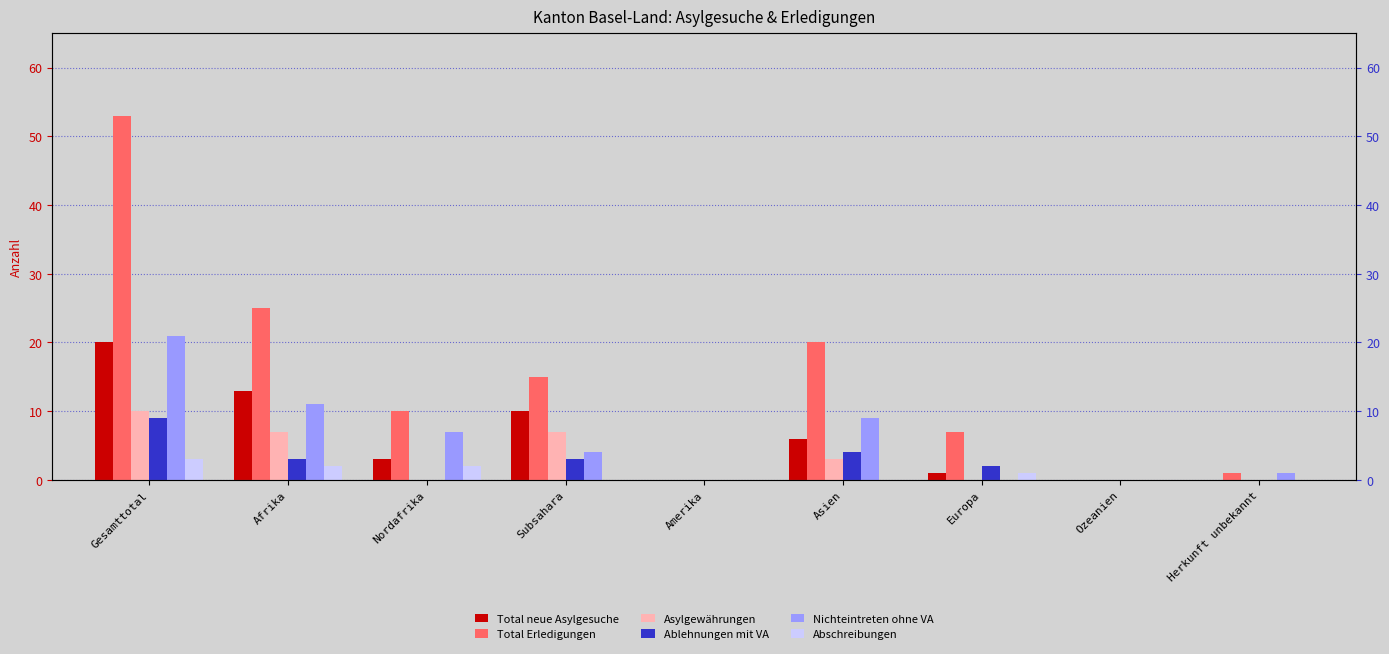

Reading right to left, what are all the values shown in this chart?

Total neue Asylgesuche: 0	0	1	6	0	10	3	13	20
Total Erledigungen: 1	0	7	20	0	15	10	25	53
Asylgewährungen: 0	0	0	3	0	7	0	7	10
Ablehnungen mit VA: 0	0	2	4	0	3	0	3	9
Nichteintreten ohne VA: 1	0	0	9	0	4	7	11	21
Abschreibungen: 0	0	1	0	0	0	2	2	3